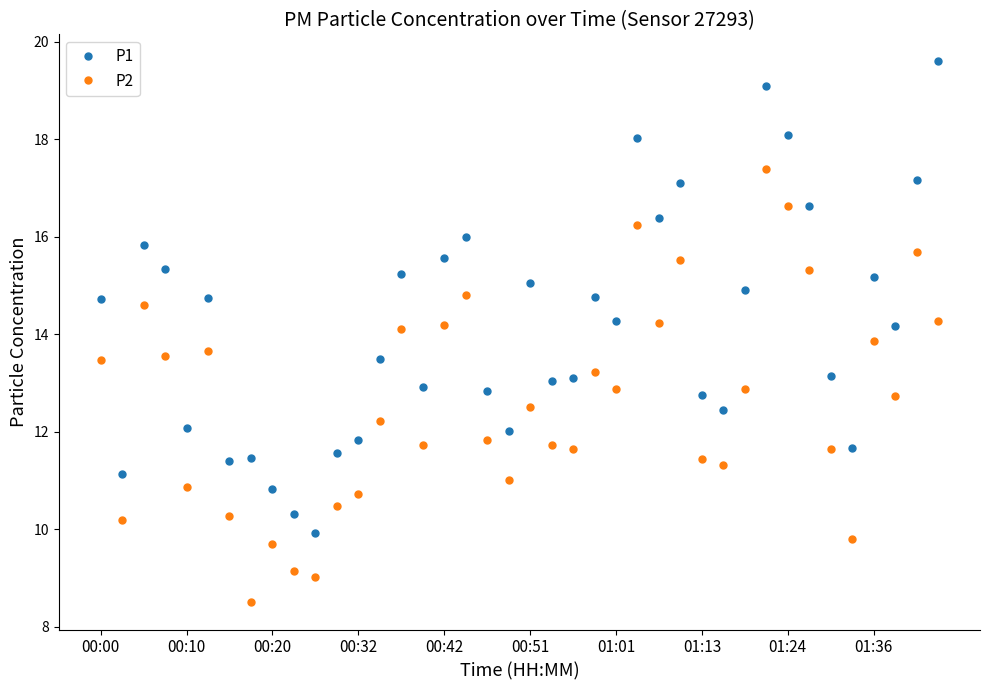

True or false: P1 and P2 cross at least once.

False